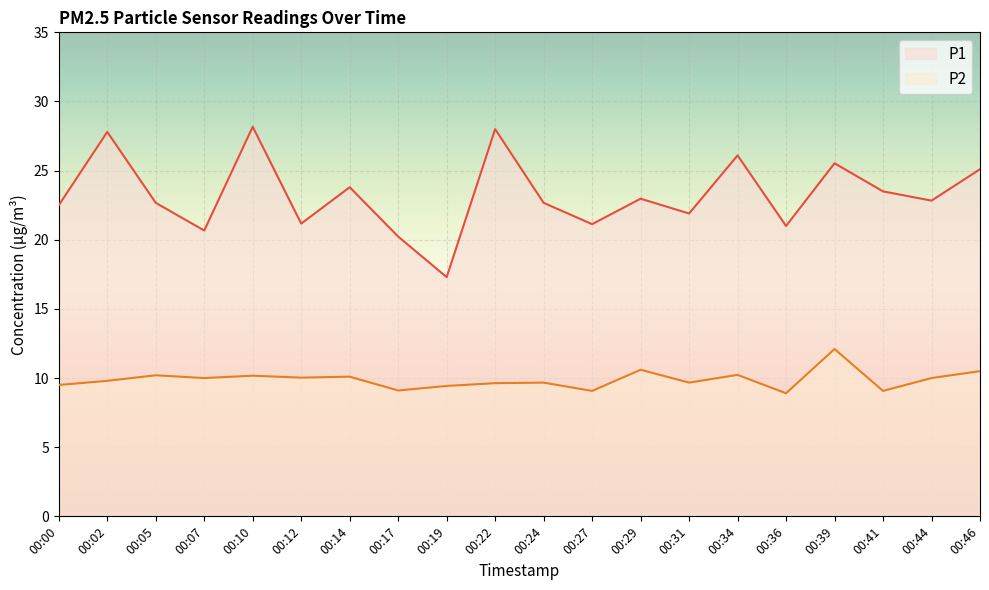

How many values in the P1 series exceed 22?

13